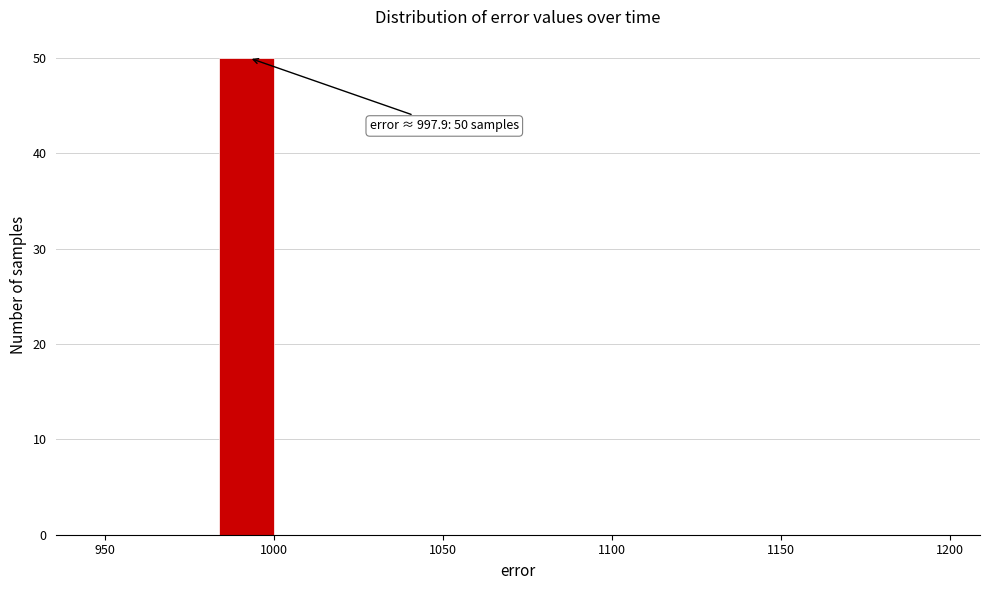

Read against the x-axis, roughly where is the centre of the tallest bar?

990